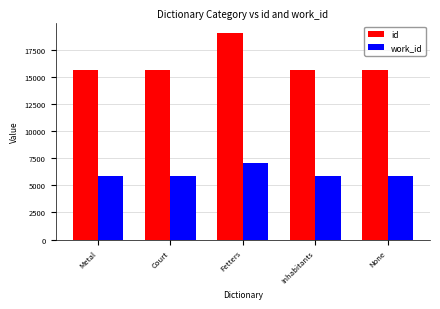

Rank the series by their average value, from highest to lowest.

id, work_id